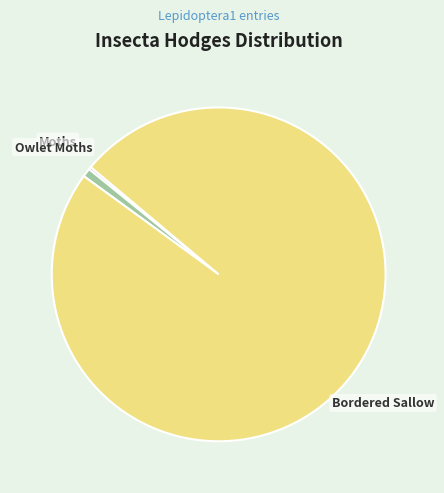

Which category has the biggest portion of the pie?

Bordered Sallow